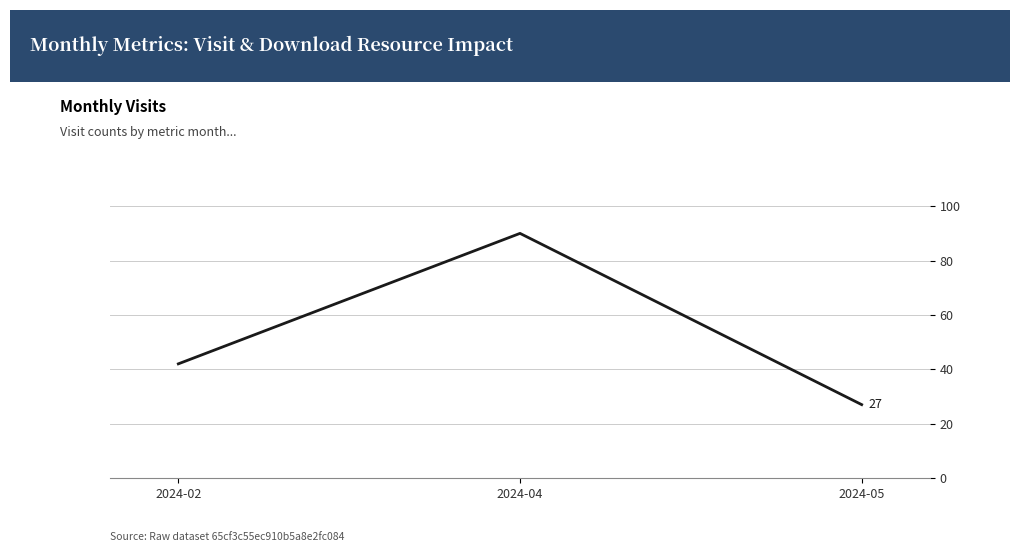

Approximately how many times larger is the value at 2024-02 compared to 2024-05?

1.6